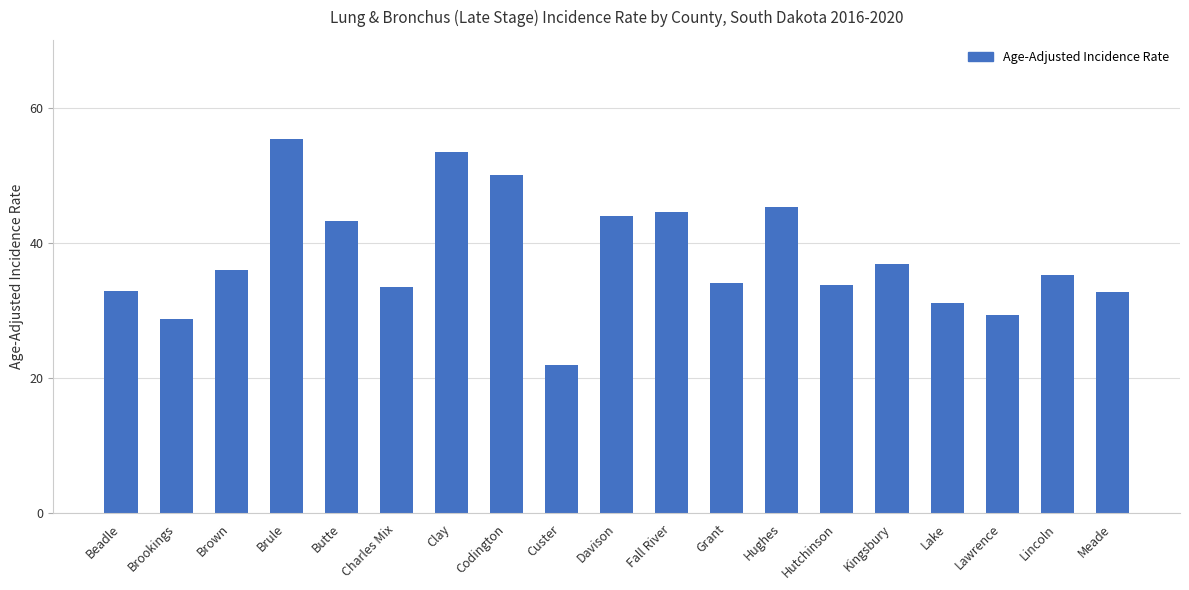

What is the sum of the values at Meade and Beadle?

65.6